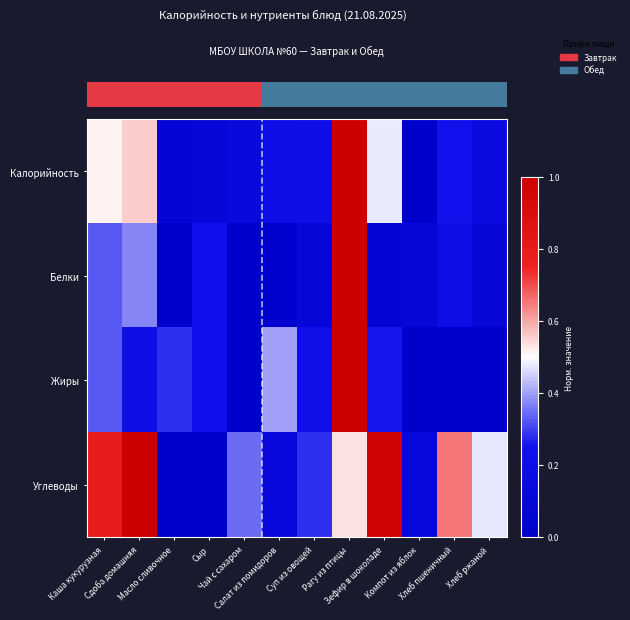

What is the difference between the second highest and second lowest values in the Жиры series?

0.4